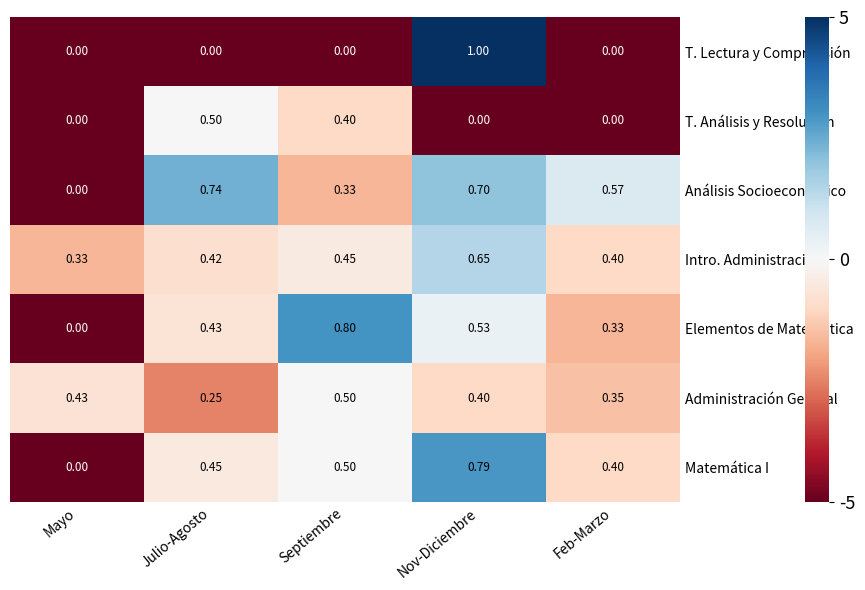

At which category does the chart reach its peak across all series?

Nov-Diciembre